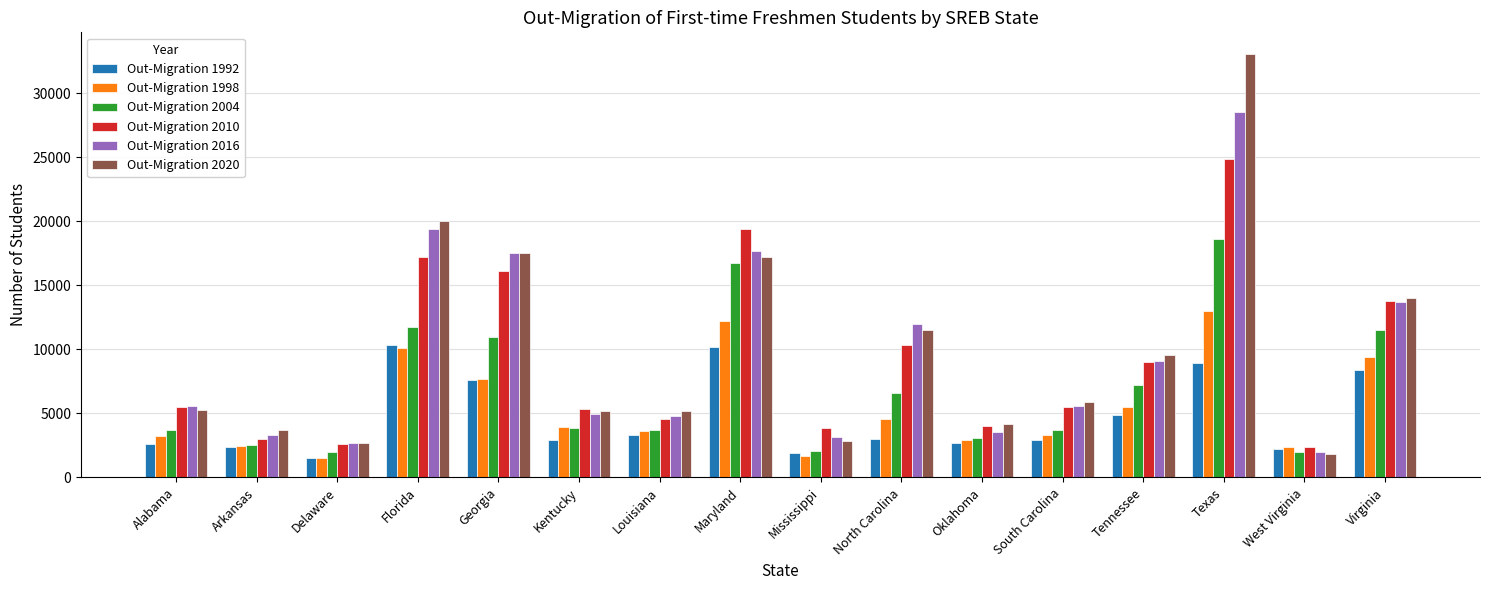

At which label does Out-Migration 2020 reach its minimum?

West Virginia